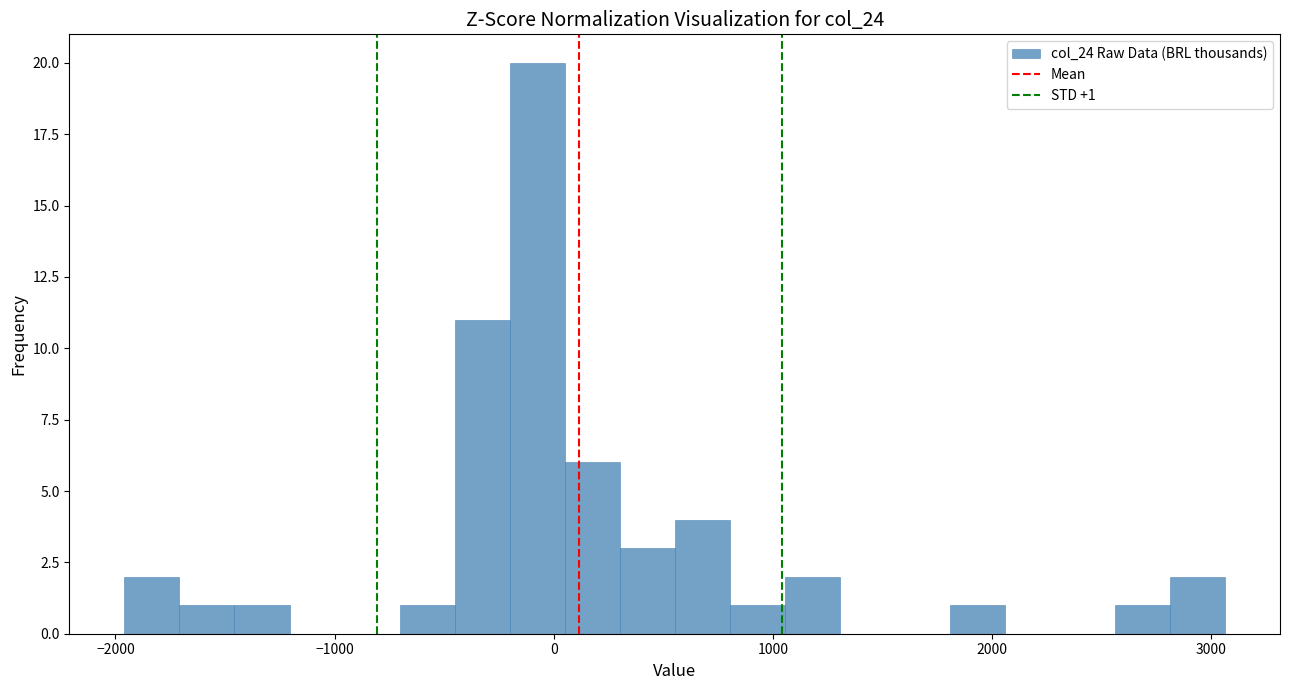

Read against the x-axis, roughly where is the centre of the tallest bar?

-100